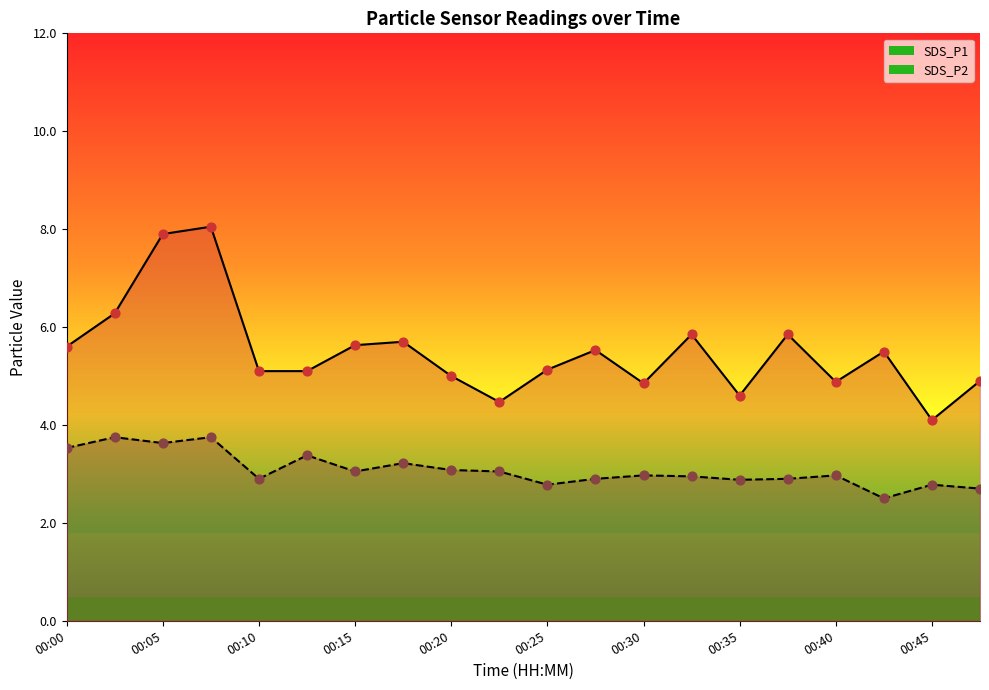

Which series has the widest spread of Y values?

SDS_P1